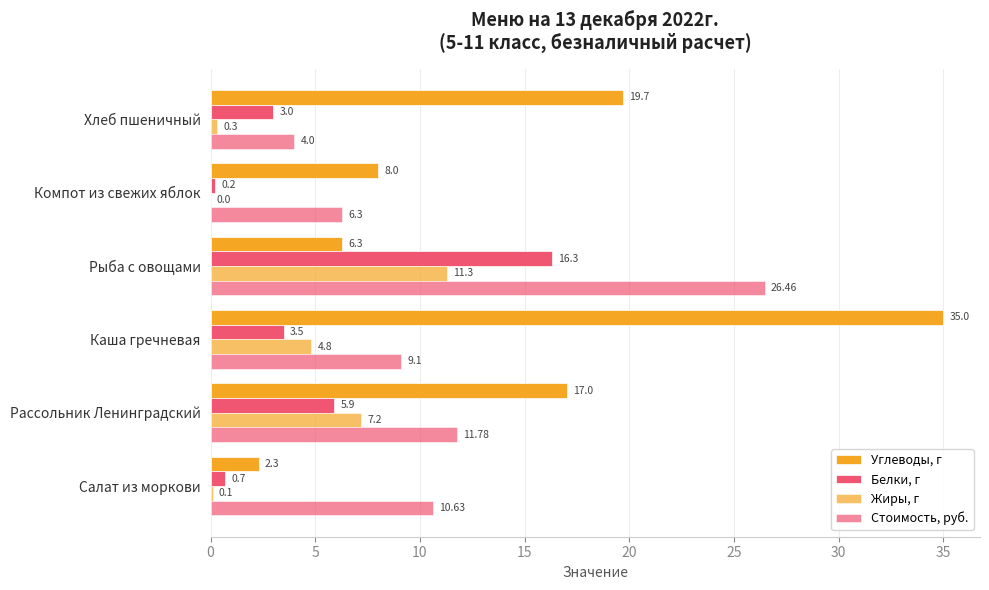

How many distinct data groups are displayed?

4